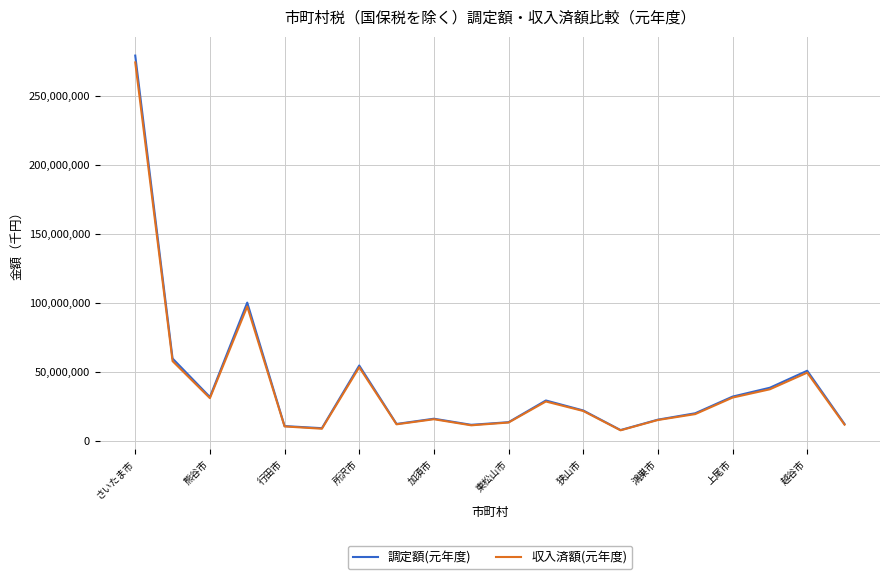

Which series has the largest range (max minus min)?

調定額(元年度)